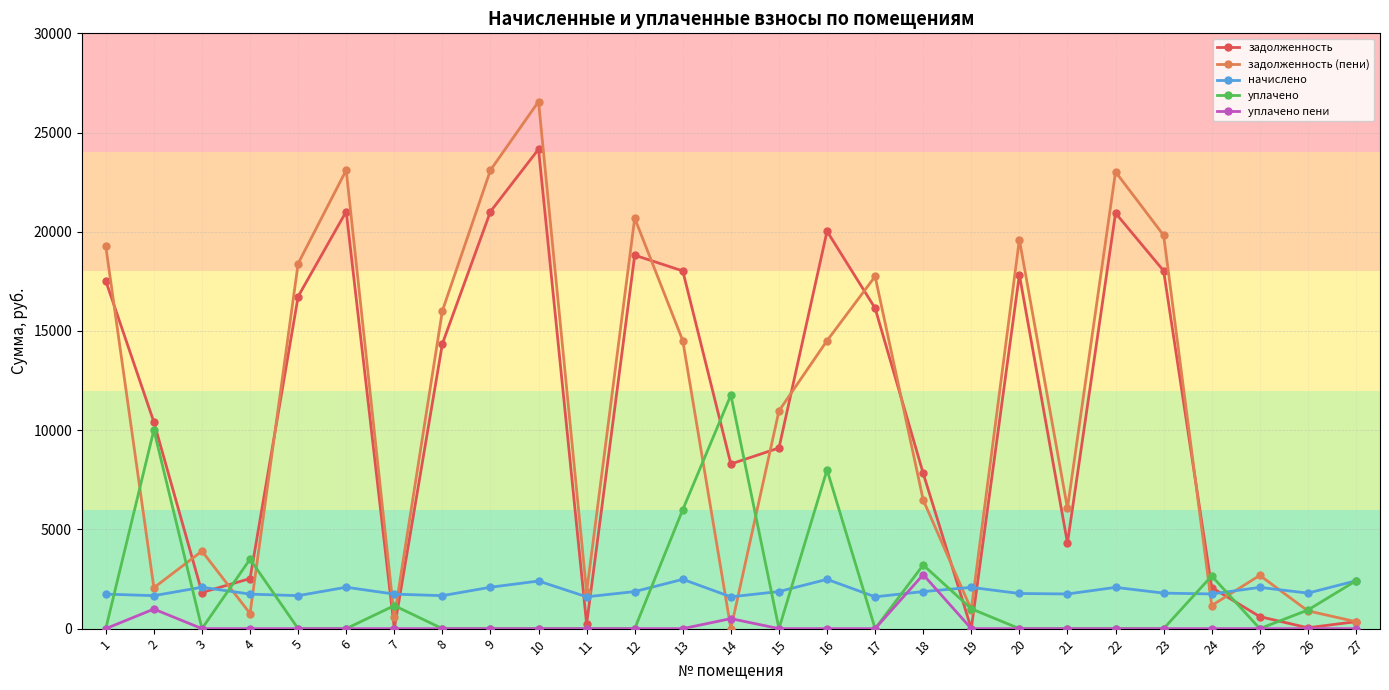

Is it true that начислено equals 2078.7 at 19?

True